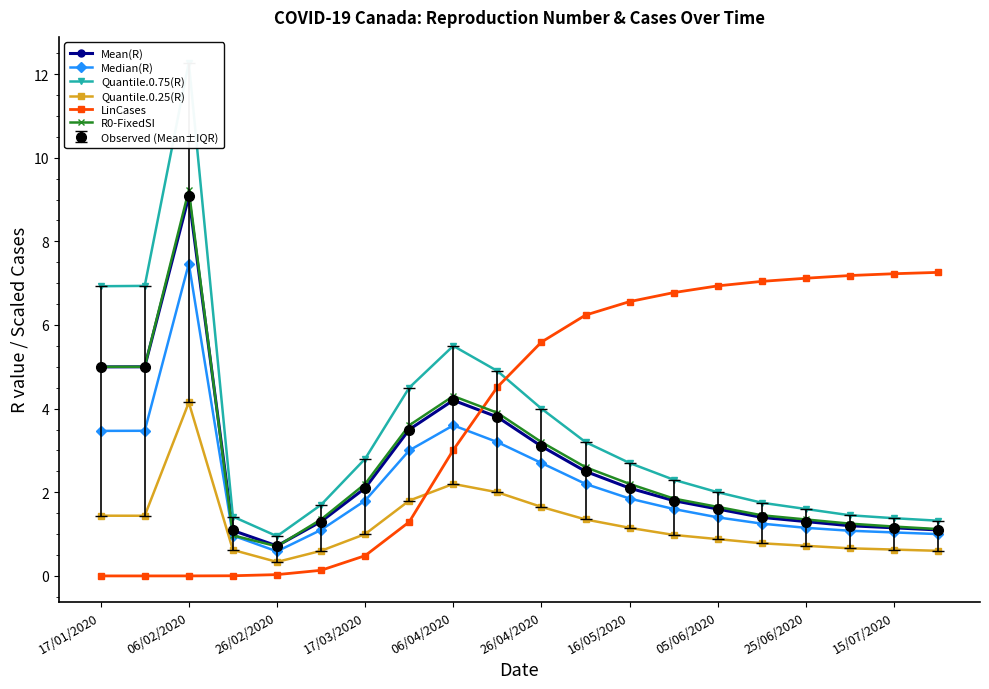

List the labels in order of LinCases value, smallest first.

17/01/2020, 06/02/2020, 26/02/2020, 17/03/2020, 06/04/2020, 26/04/2020, 16/05/2020, 05/06/2020, 25/06/2020, 15/07/2020, 10, 11, 12, 13, 14, 15, 16, 17, 18, 19